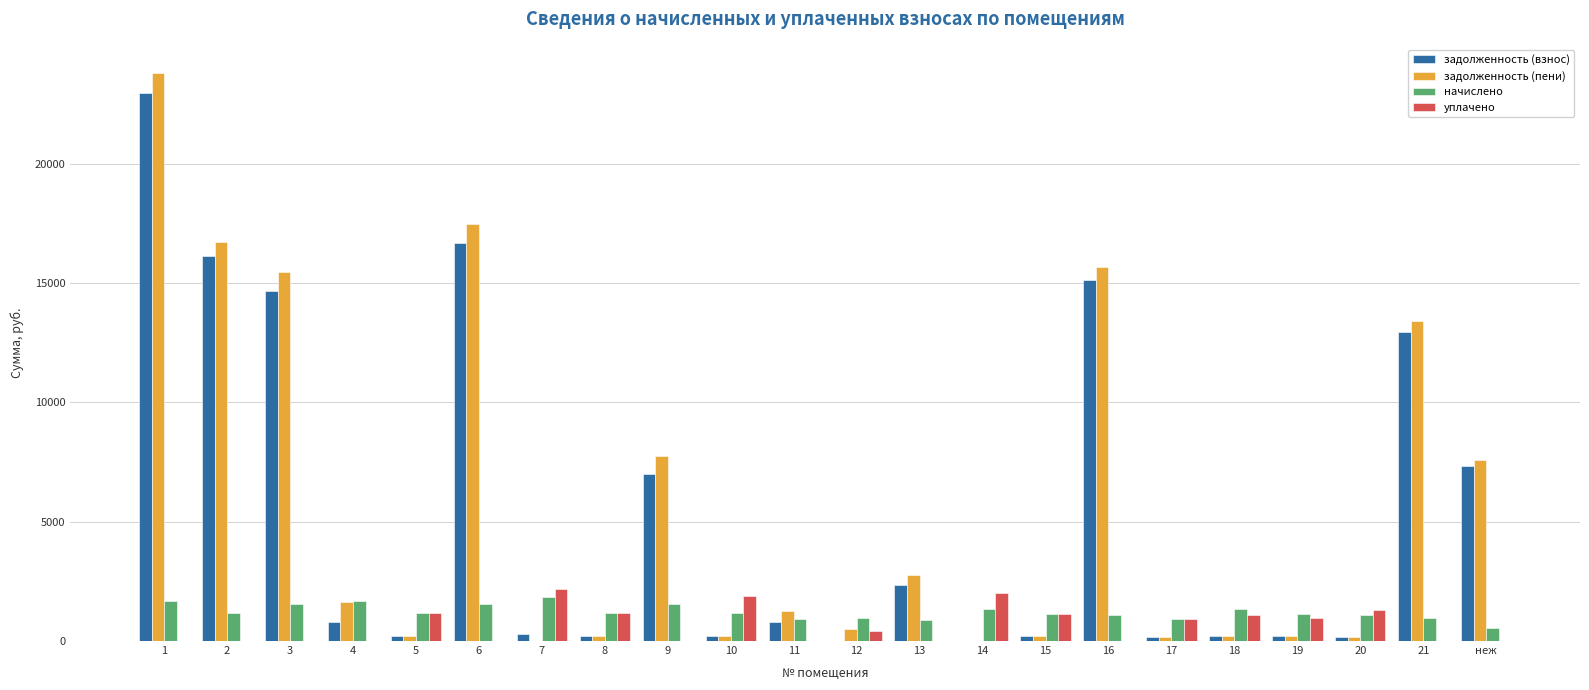

What is the highest value of the задолженность (пени) series?

23797.1